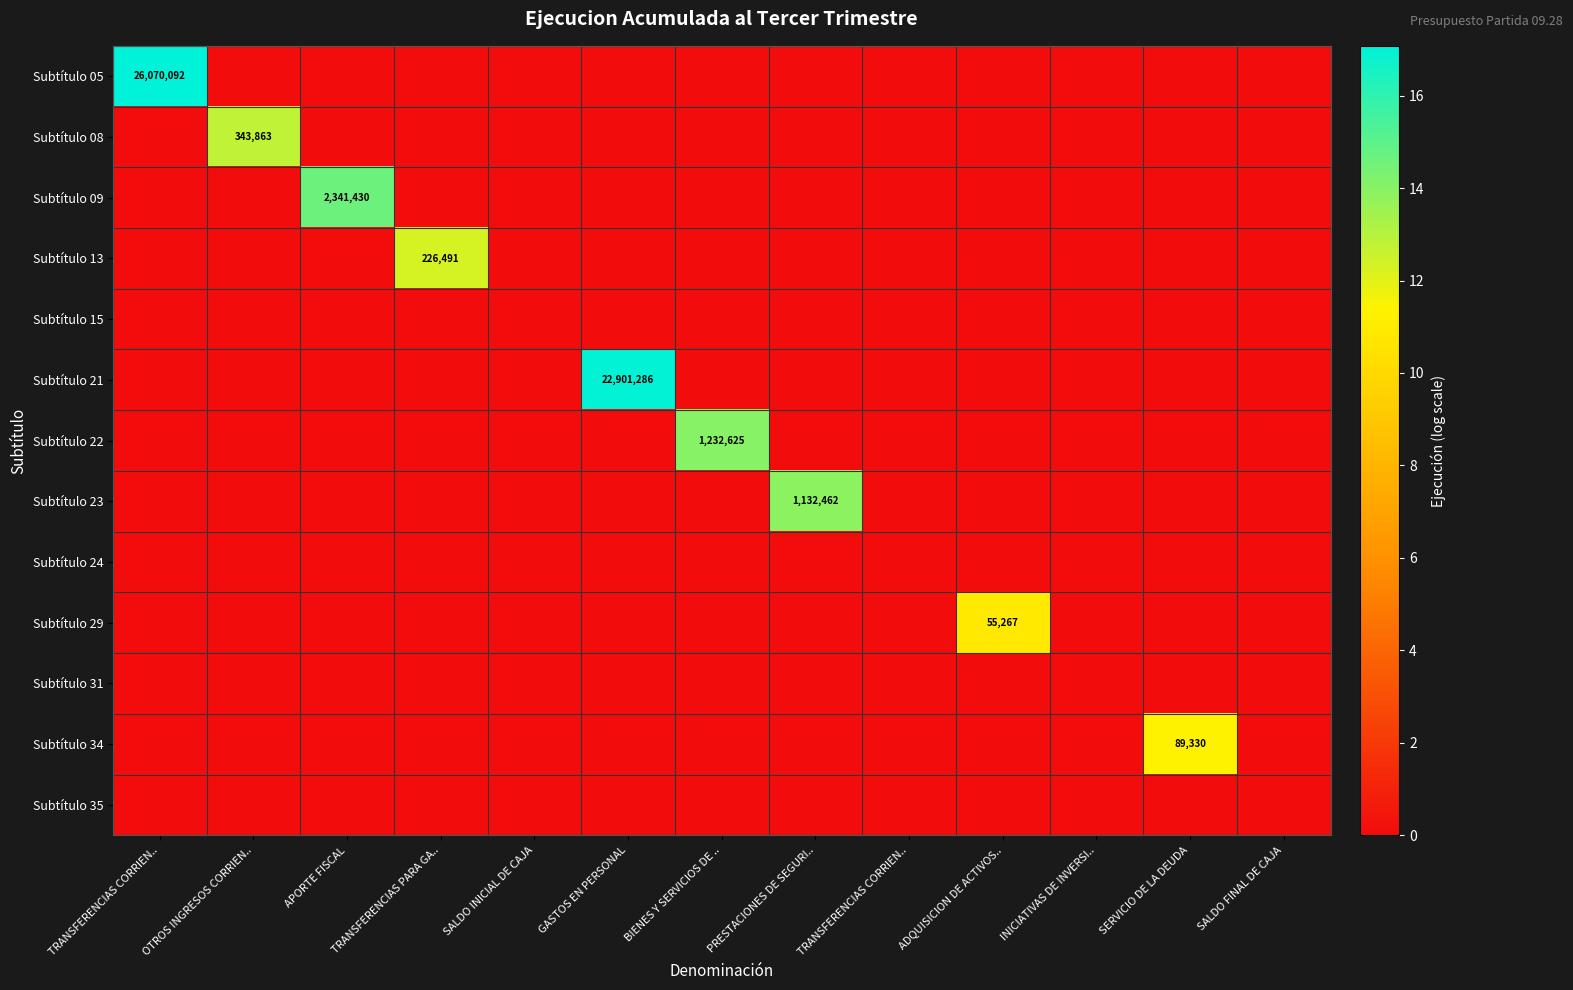

Is it true that Subtítulo 34 equals 0.0 at TRANSFERENCIAS CORRIEN..?

True